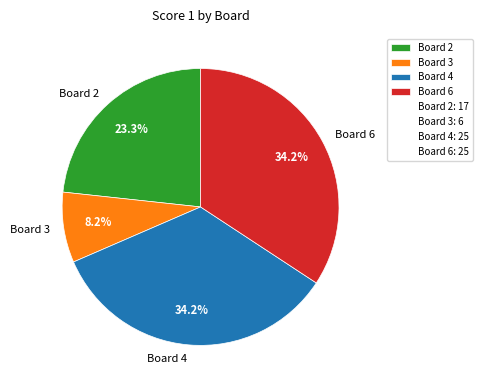

What is the smallest slice in the pie chart?

Board 3